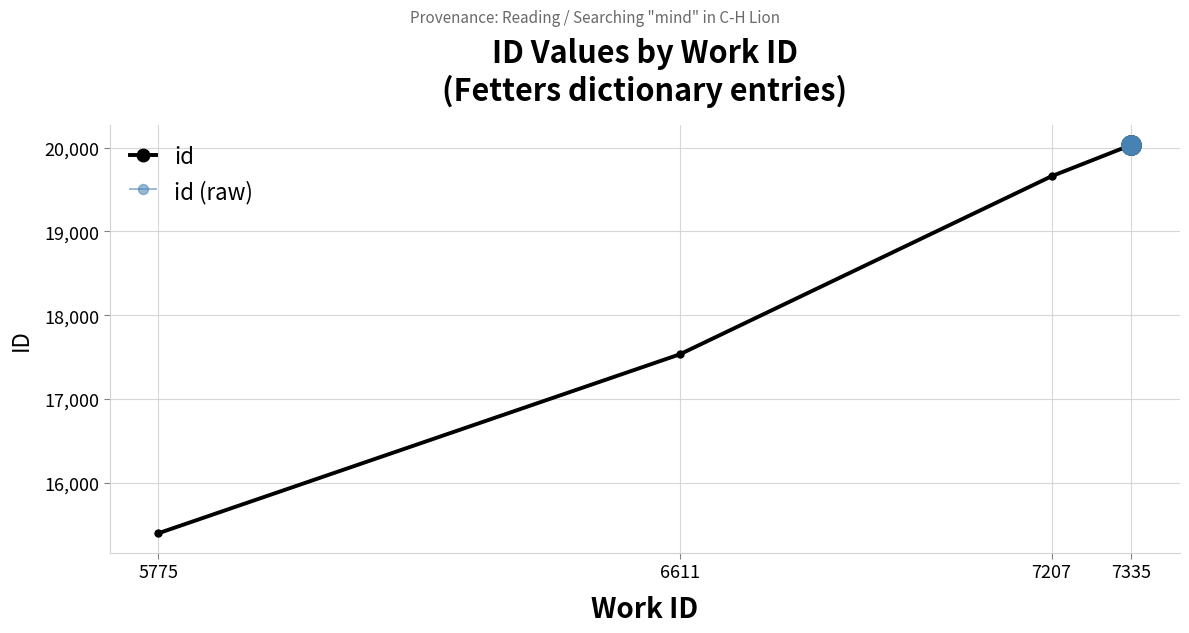

How many lines are shown in the chart?

1